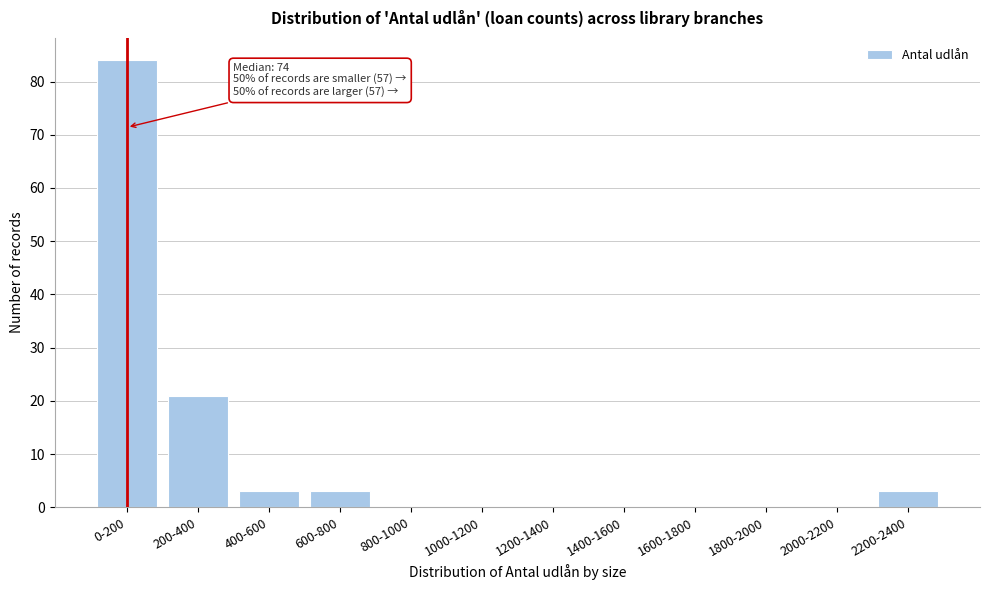

Reading left to right, transcribe all the data shown in this chart.

0-200=84	200-400=21	400-600=3	600-800=3	800-1000=0	1000-1200=0	1200-1400=0	1400-1600=0	1600-1800=0	1800-2000=0	2000-2200=0	2200-2400=3